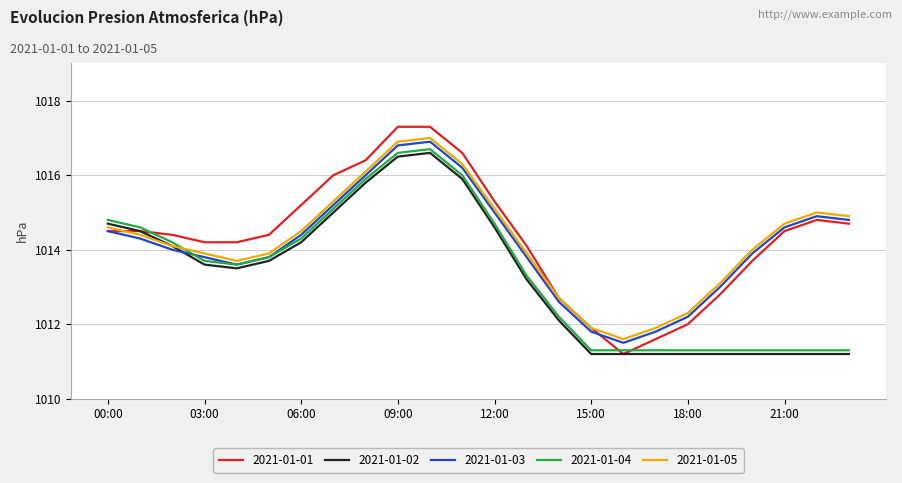

True or false: 2021-01-03 and 2021-01-05 cross at least once.

False